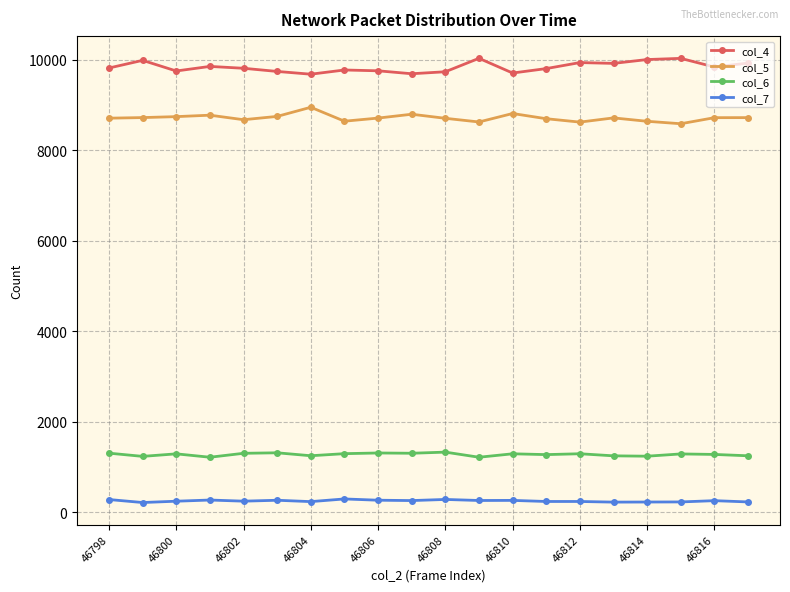

True or false: col_7 and col_6 intersect in this chart.

False